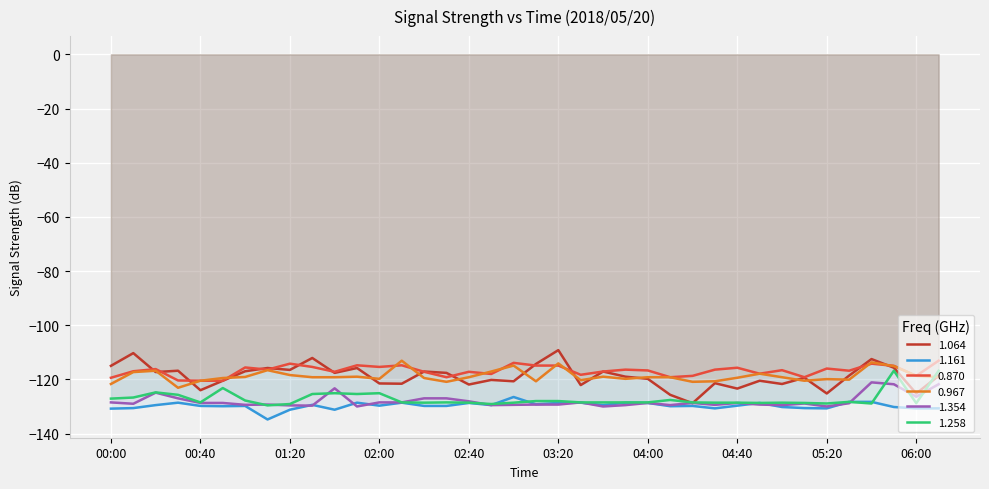

How many data points in 1.354 are less than -128?

29